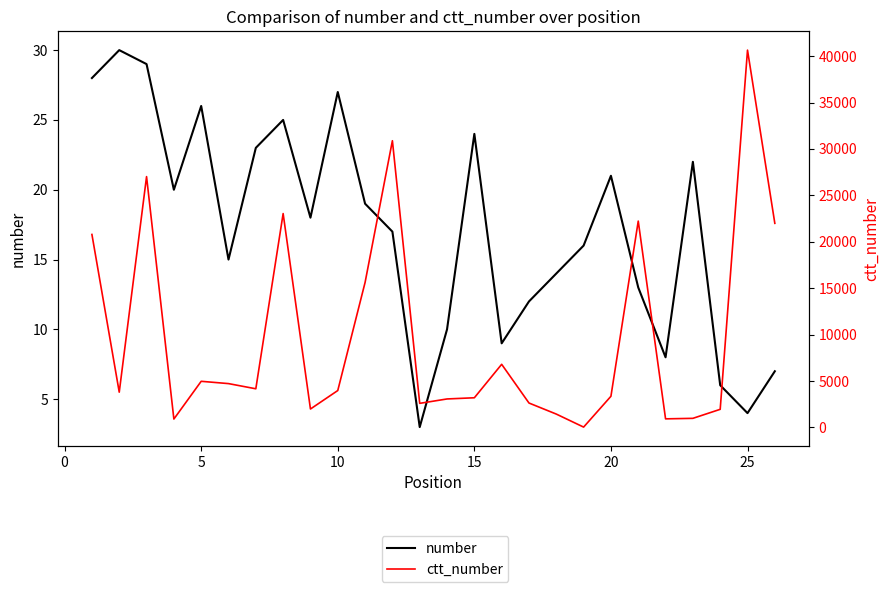

Count the number of categories in the chart.

26